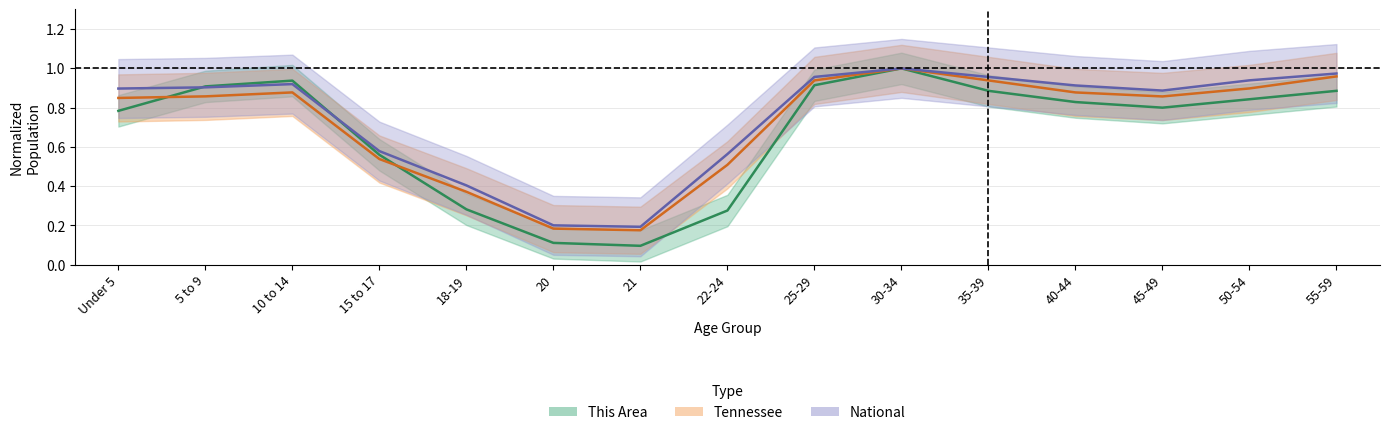

True or false: This Area has a value of 1.3 at 35-39.

False